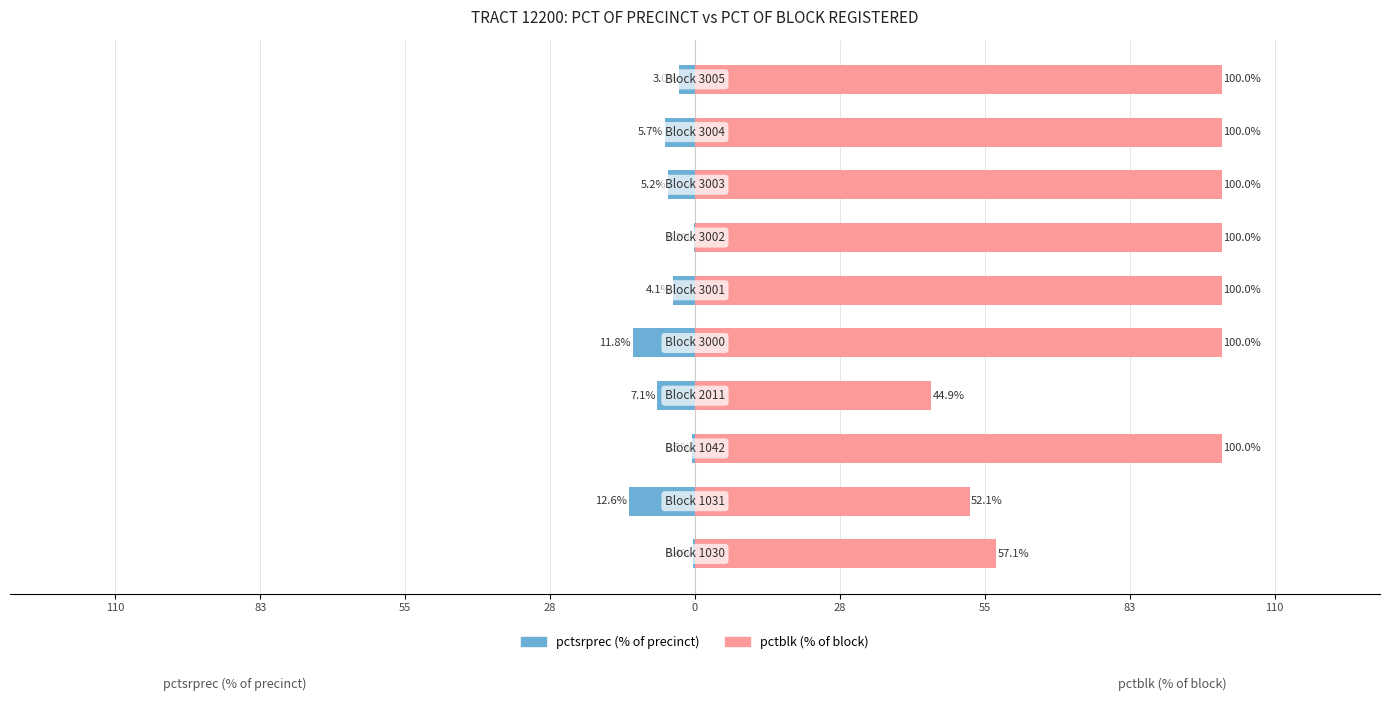

At how many categories does at least one series exceed 99?

7